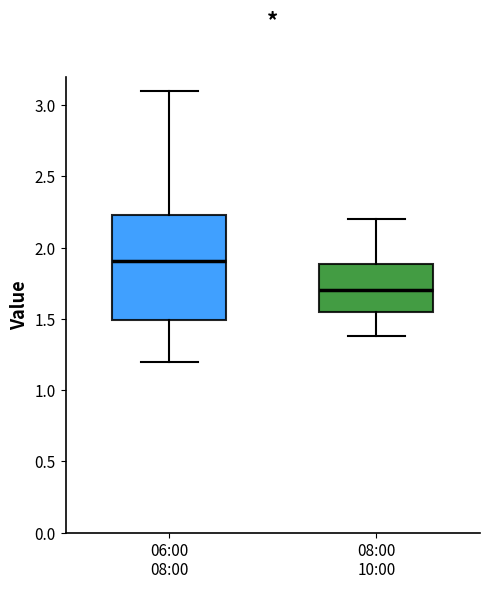

Which box is the tallest, from its lower edge to its upper edge?

06:00 08:00